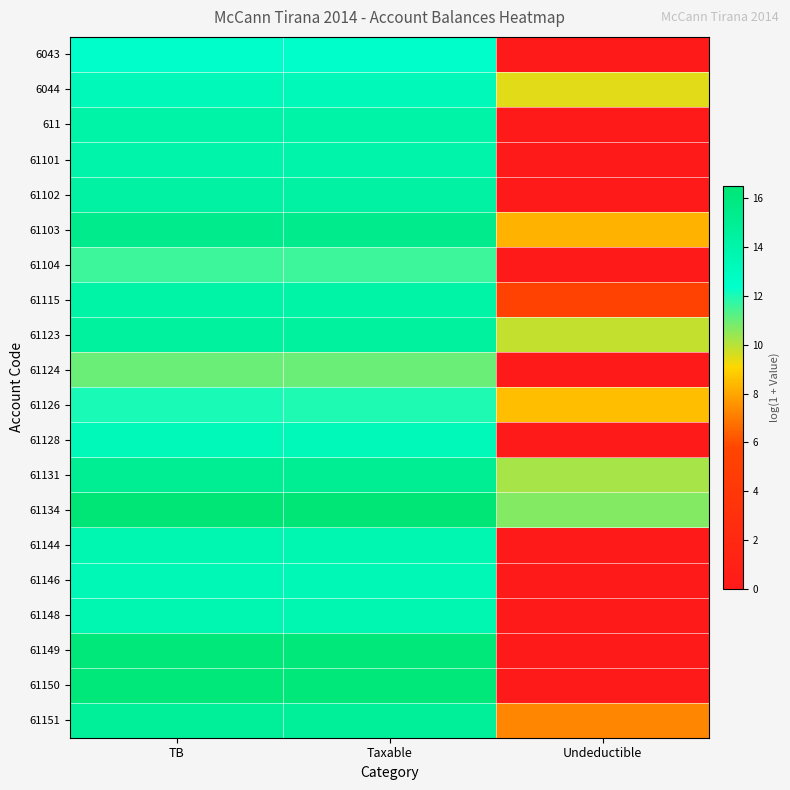

What is the total value across all series at TB?

279.4